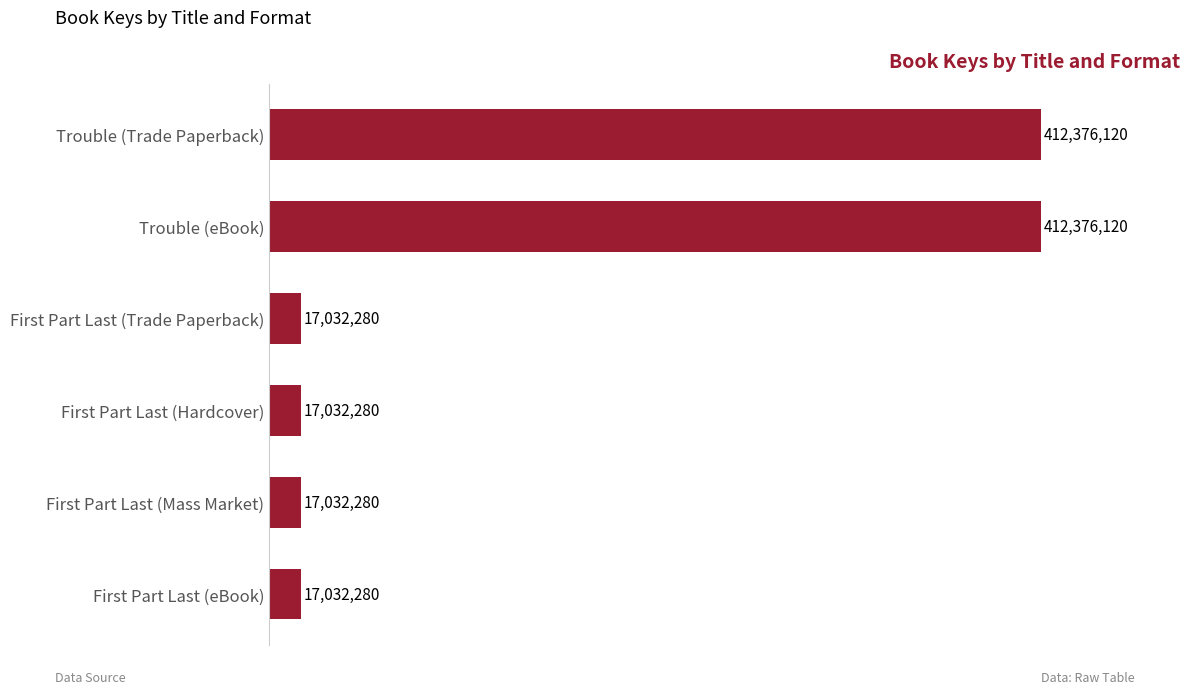

Are the bars horizontal?

Yes